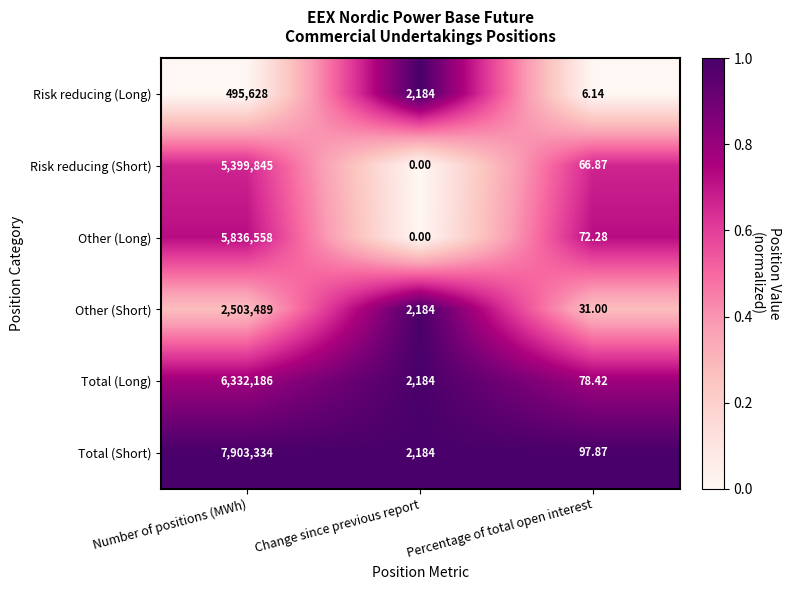

At which label does Risk reducing (Long) first exceed 2184?

Number of positions (MWh)